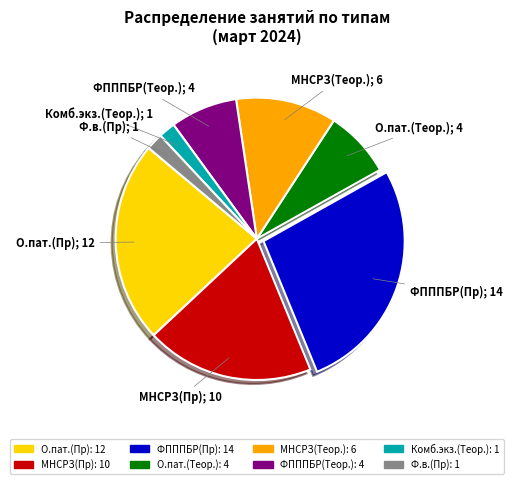

How many slices are in this pie chart?

8